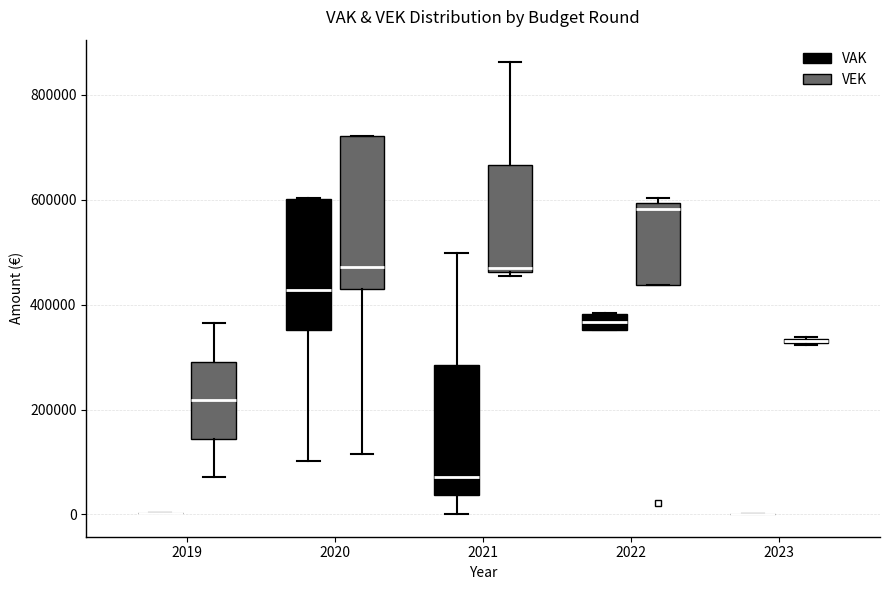

Comparing the boxes themselves (not the whiskers), which one is the tallest?

2020 (VEK)